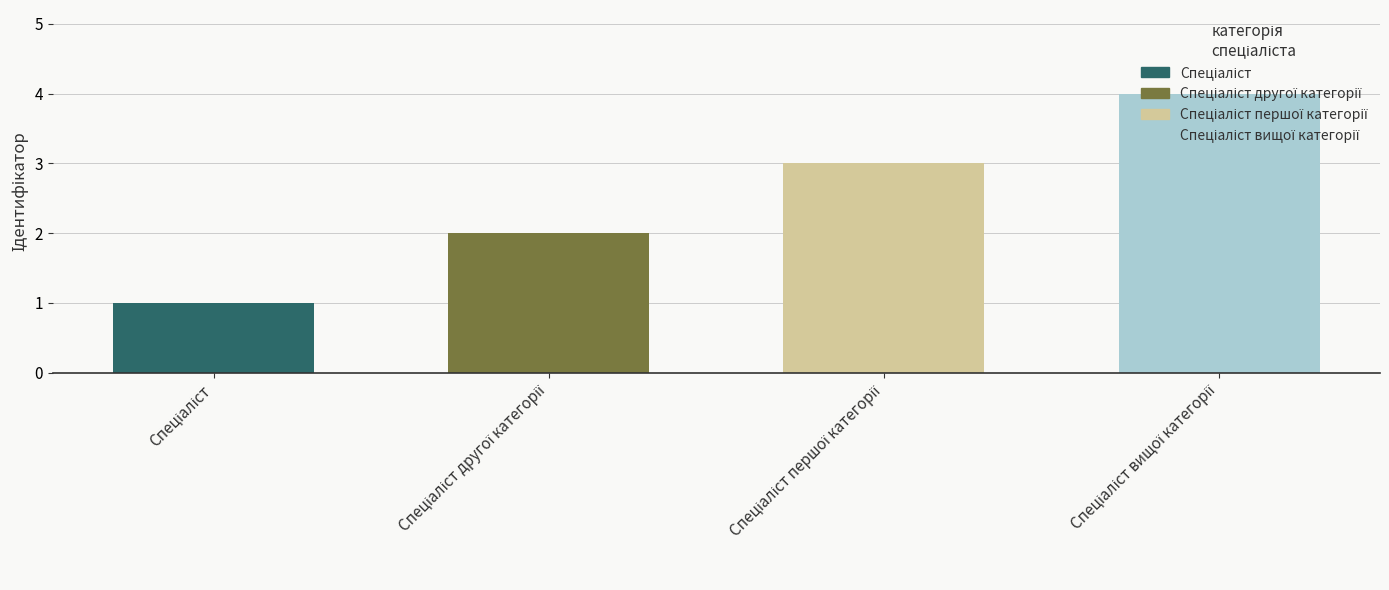

What is the greatest value displayed?

4